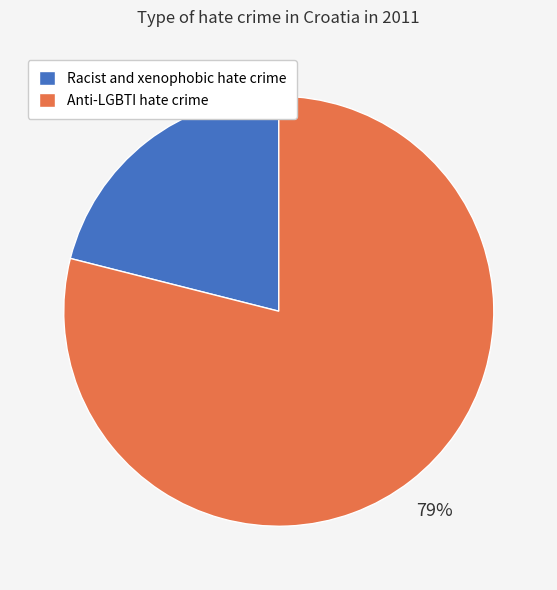

Do Racist and xenophobic hate crime and Anti-LGBTI hate crime together represent more than half of the pie?

Yes